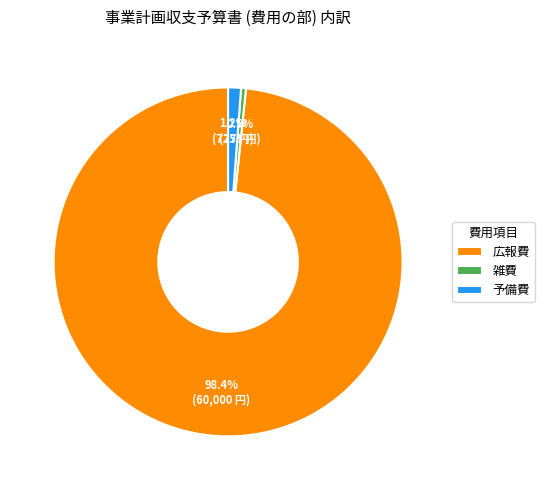

Do 雑費 and 広報費 together represent more than half of the pie?

Yes